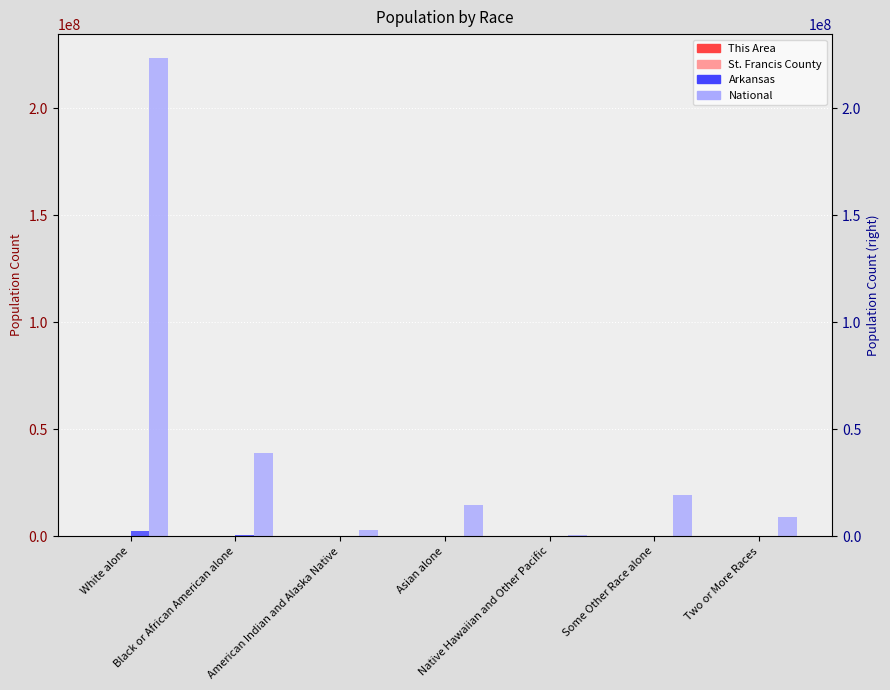

What is the difference between the This Area values at Black or African American alone and Asian alone?

3810